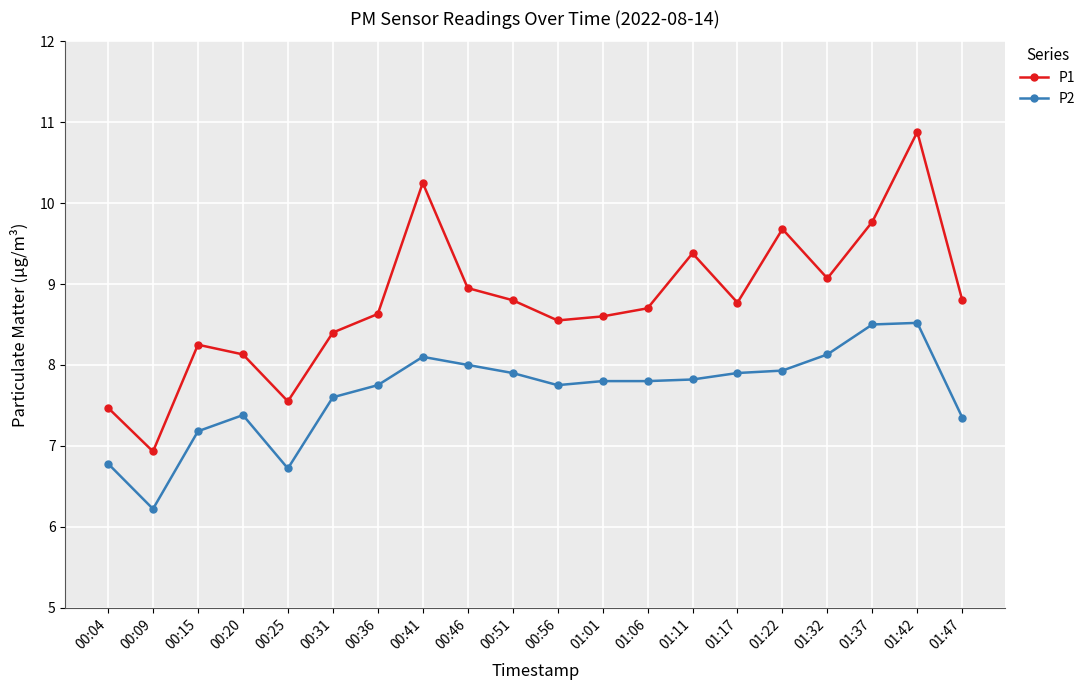

The P2 series shows 3.0 at 01:11. True or false?

False